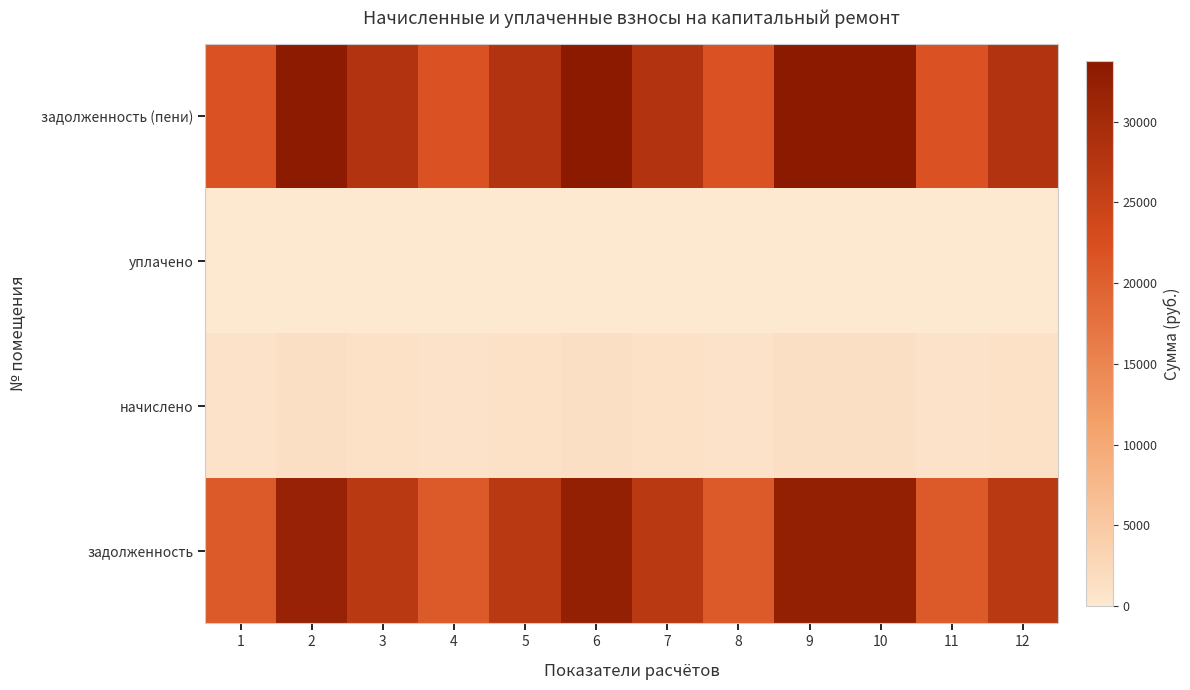

Reading left to right, list all the values displayed in this chart.

задолженность: 1=20857.4	2=31890.0	3=26950.1	4=20857.4	5=26950.1	6=32329.0	7=26950.1	8=20857.4	9=32329.0	10=32329.0	11=20857.4	12=26950.1
начислено: 1=912.0	2=1394.4	3=1178.4	4=912.0	5=1178.4	6=1413.6	7=1178.4	8=912.0	9=1413.6	10=1413.6	11=912.0	12=1178.4
уплачено: 1=0.0	2=0.0	3=0.0	4=0.0	5=0.0	6=0.0	7=0.0	8=0.0	9=0.0	10=0.0	11=0.0	12=0.0
задолженность (пени): 1=21769.4	2=33284.4	3=28128.5	4=21769.4	5=28128.5	6=33742.6	7=28128.5	8=21769.4	9=33742.6	10=33742.6	11=21769.4	12=28128.5